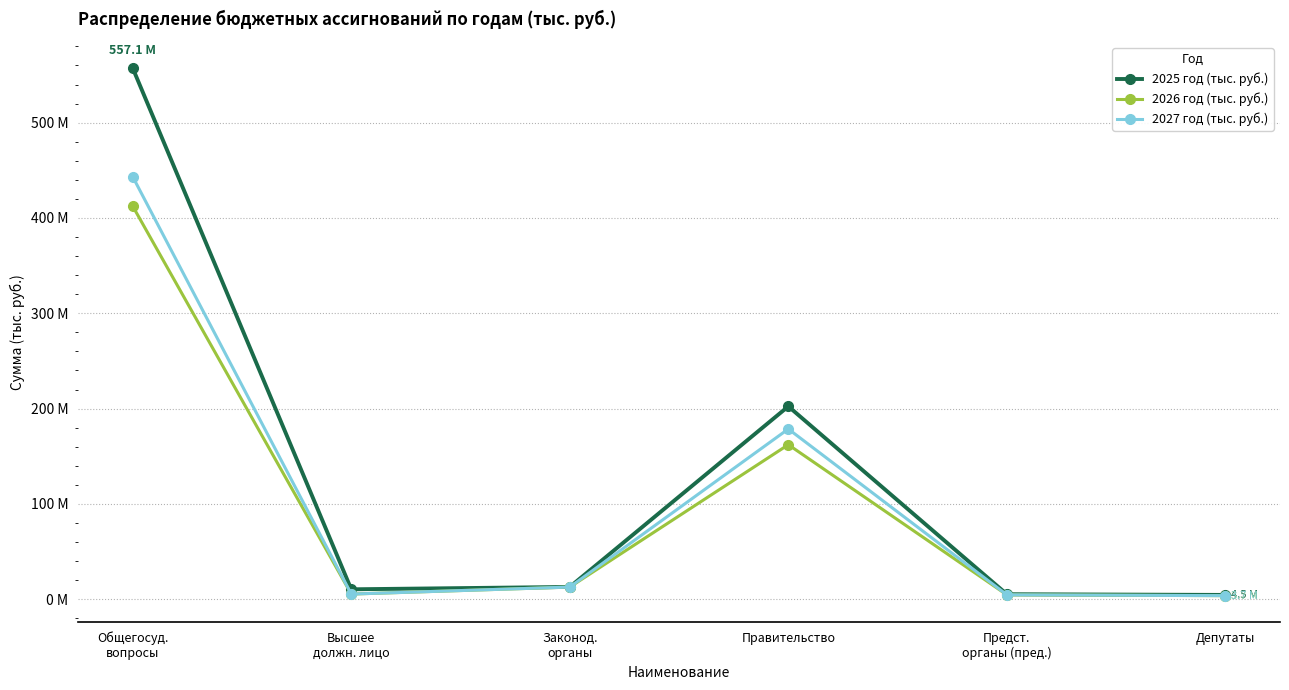

True or false: 2026 год (тыс. руб.) and 2025 год (тыс. руб.) intersect in this chart.

False